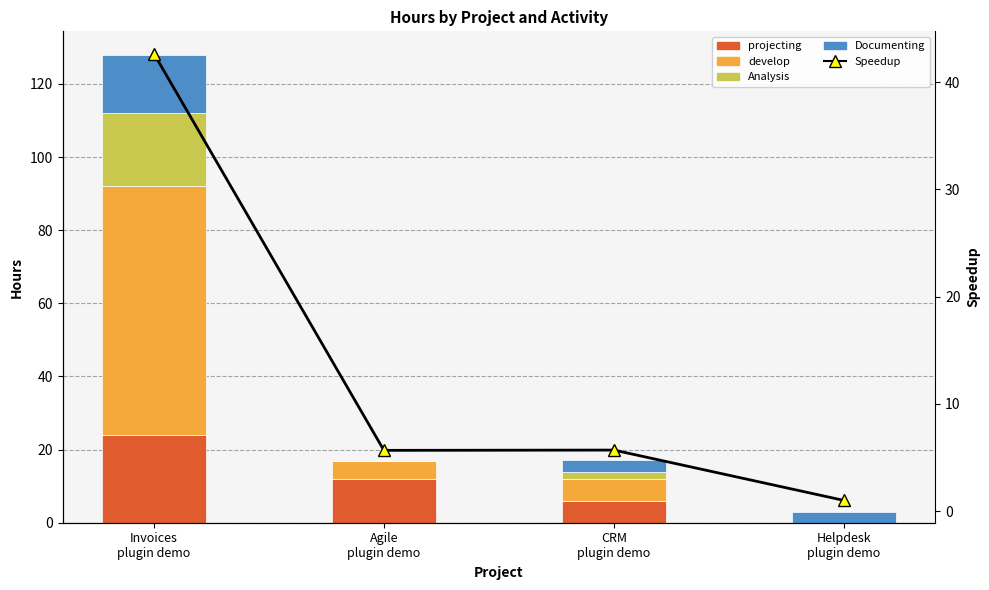

What is the label of the 2nd bar from the right?

CRM
plugin demo